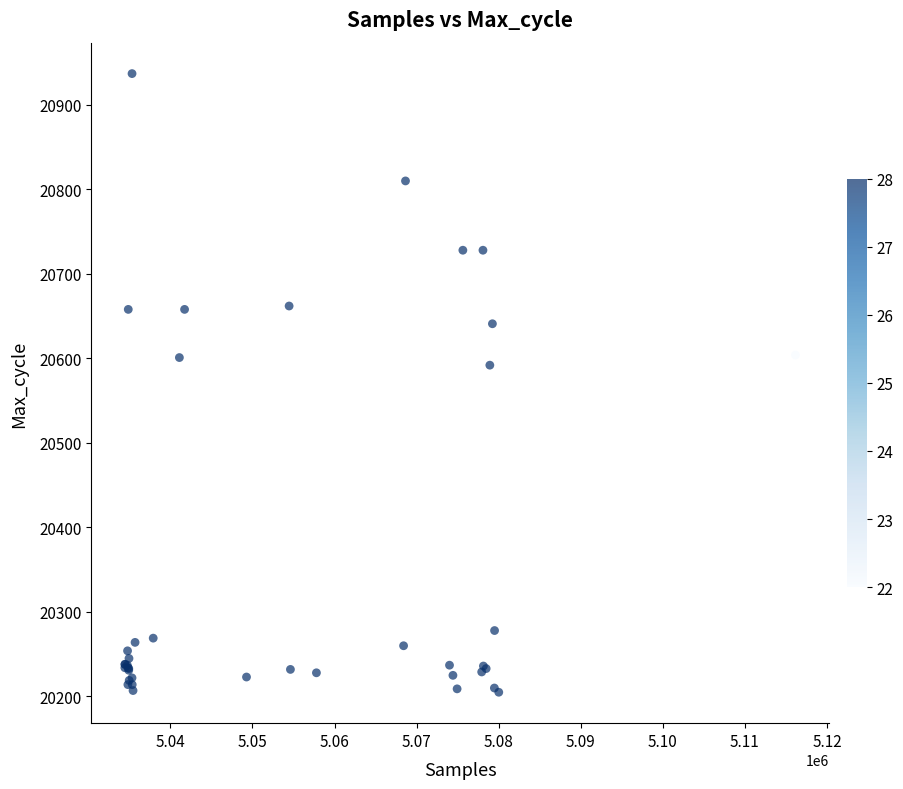

What Y value in the scatter plot is closest to 20571?

20592